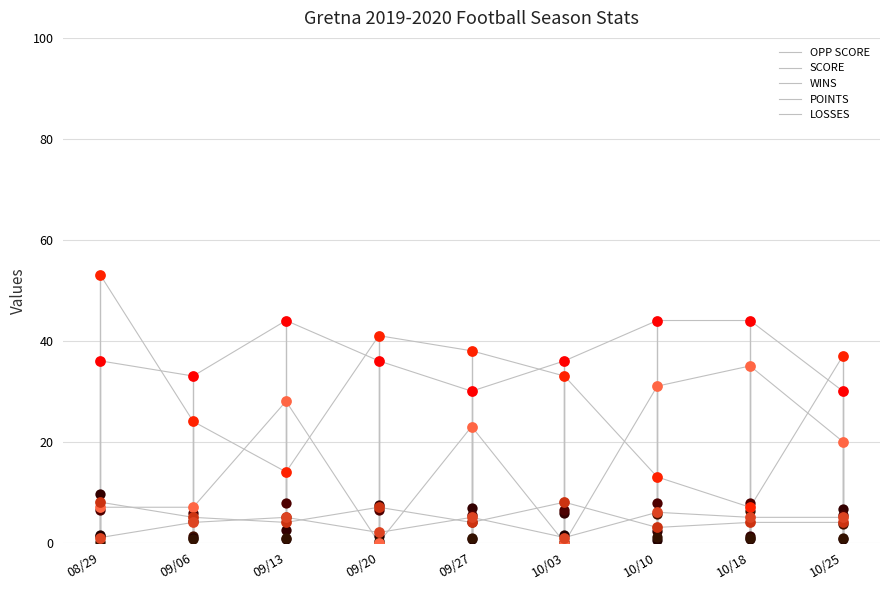

What is the total value across all series at 10/18?

95